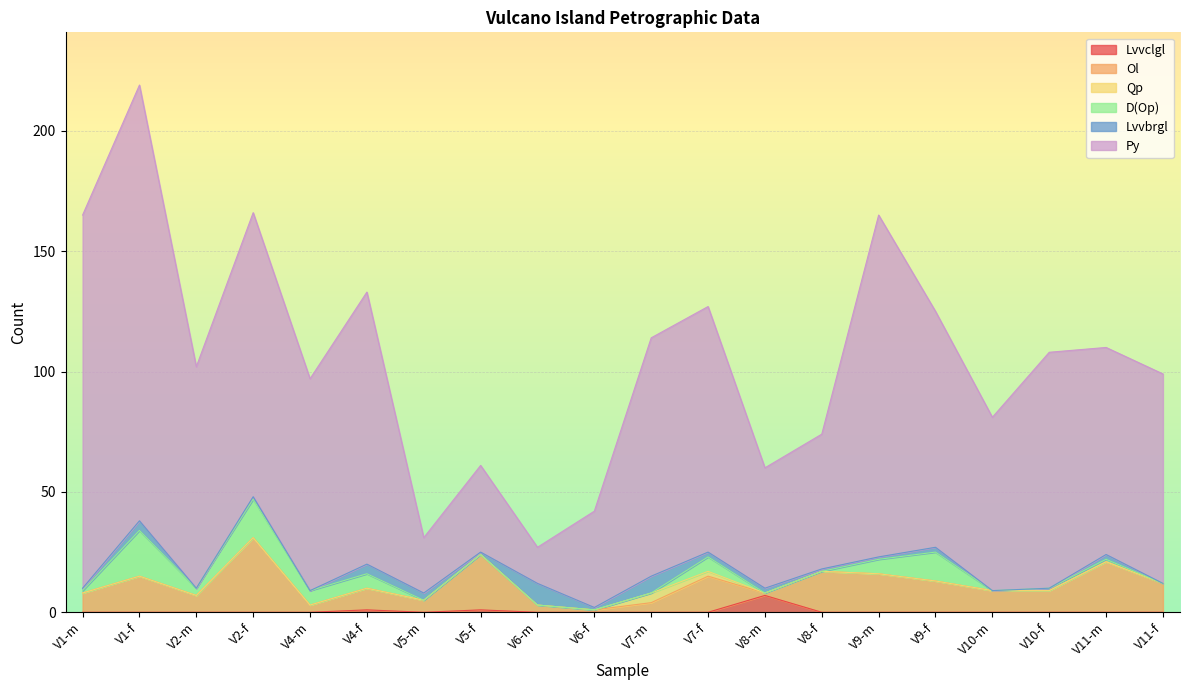

What is the label of the 10th point from the left?

V6-f